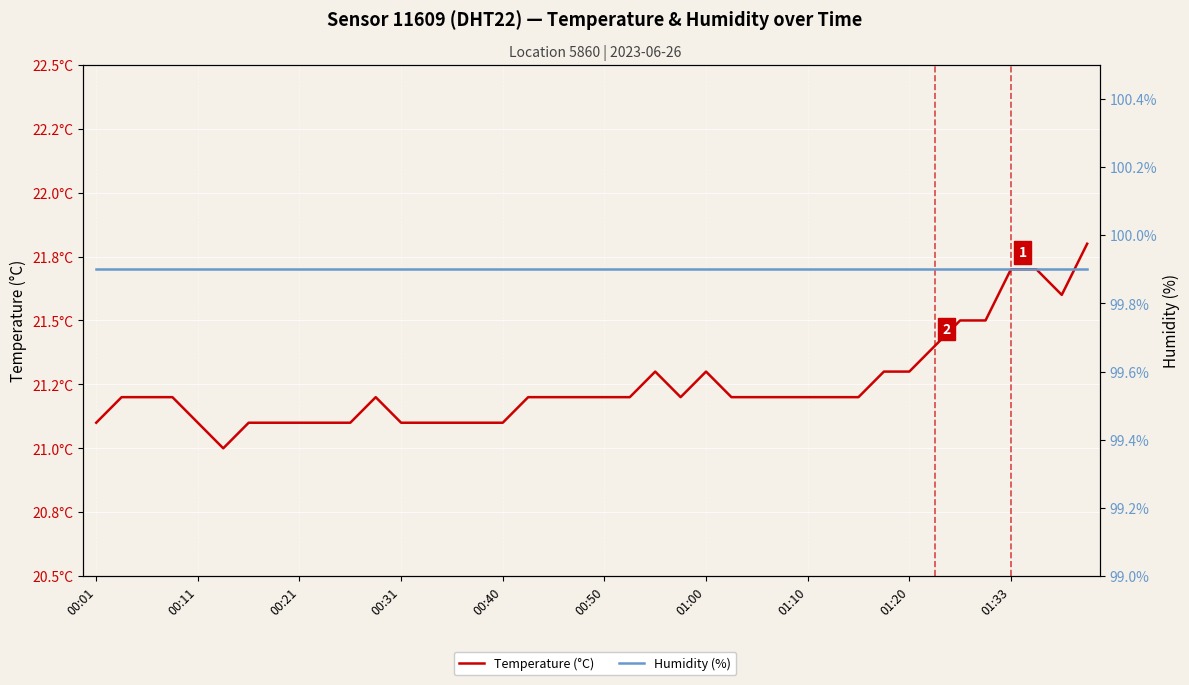

At which label does Temperature (°C) reach its peak?

39